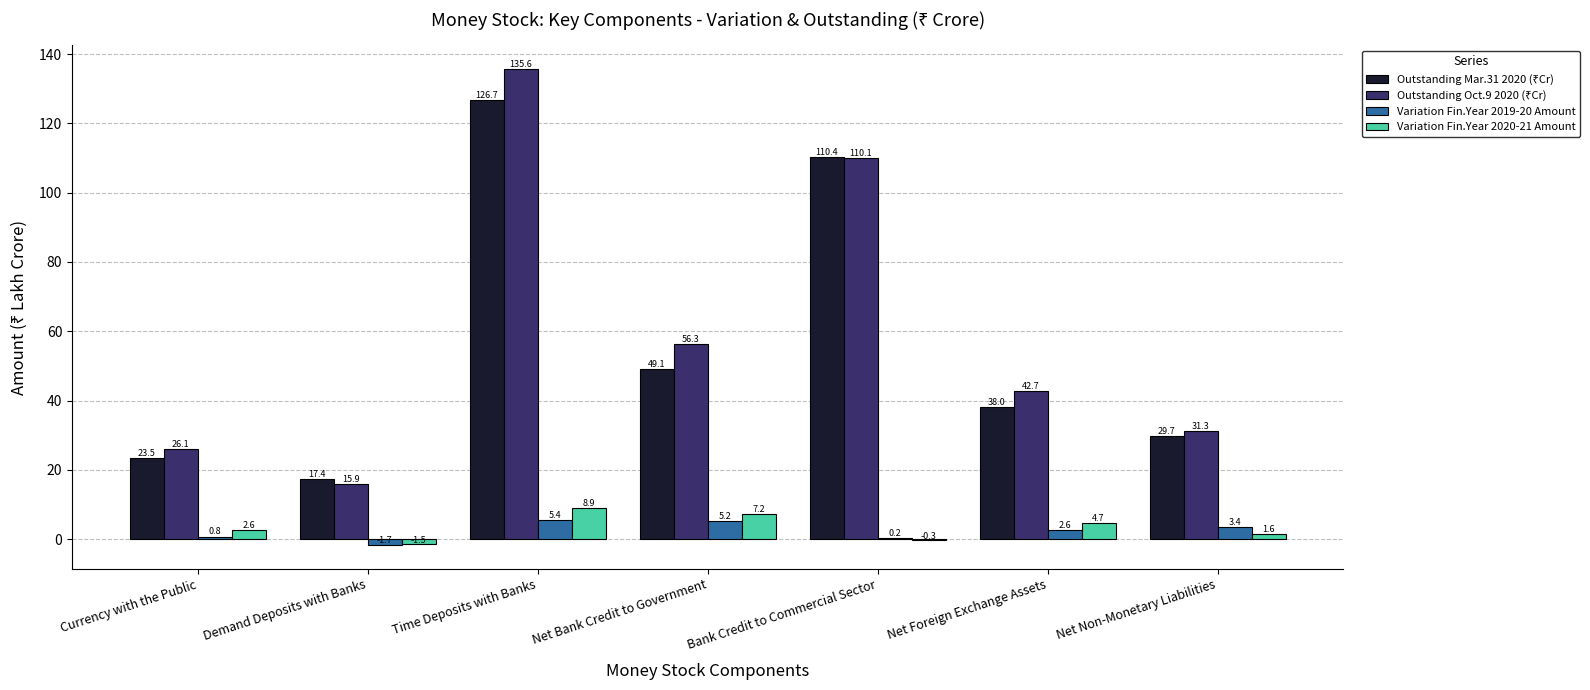

What is the total value across all series at Bank Credit to Commercial Sector?

220.4